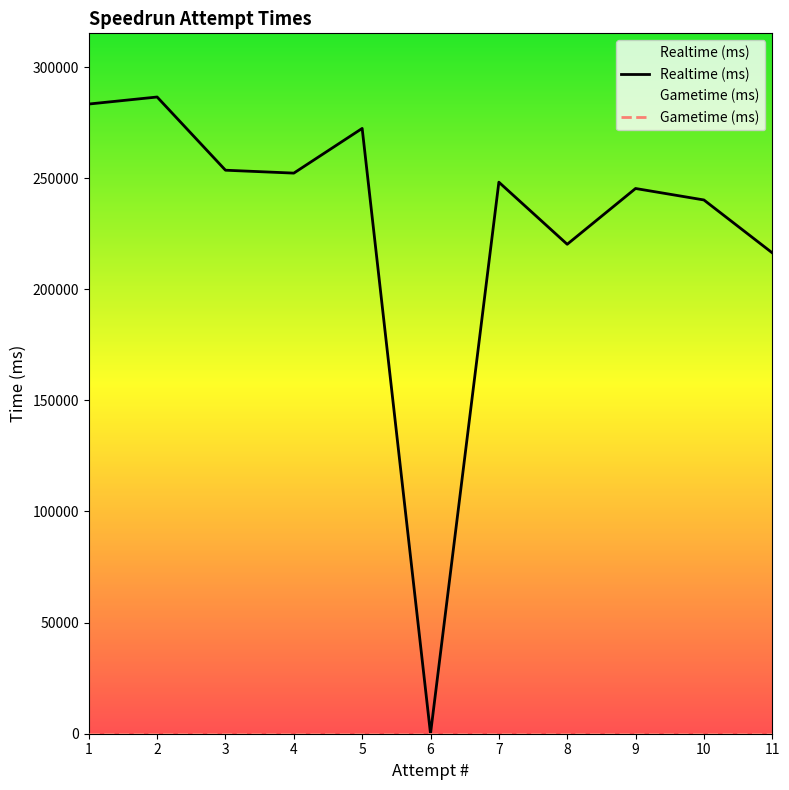

What is the greatest value displayed?

286517